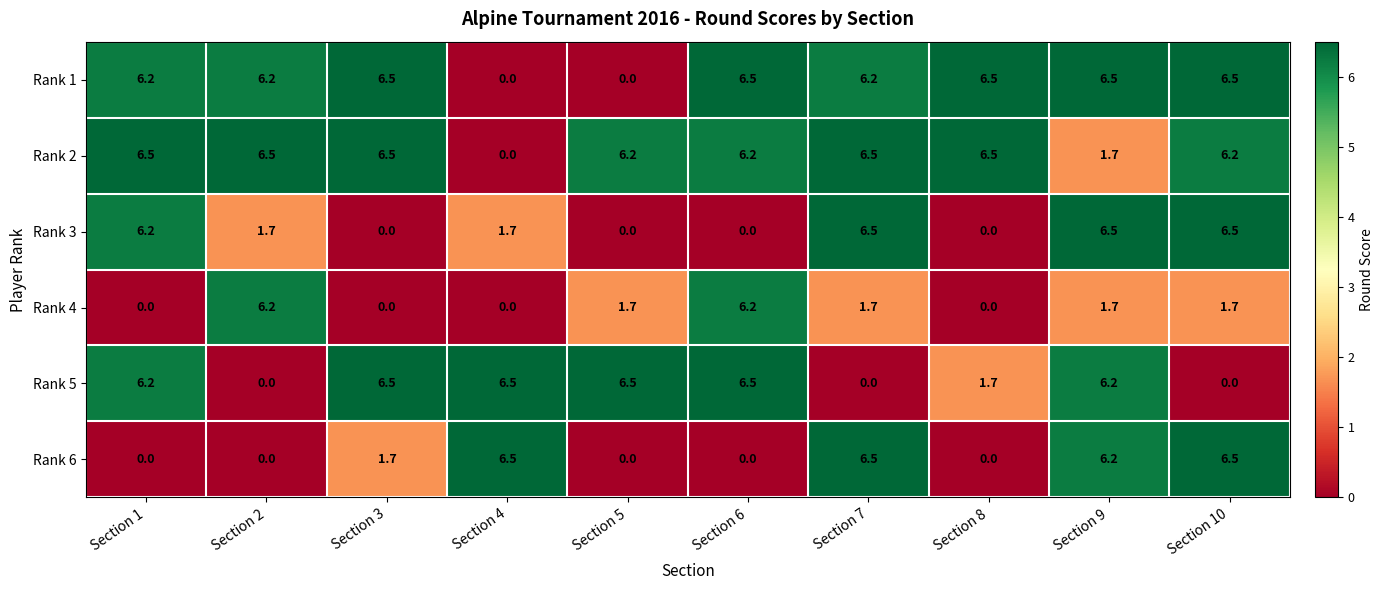

What is the greatest value displayed?

6.5